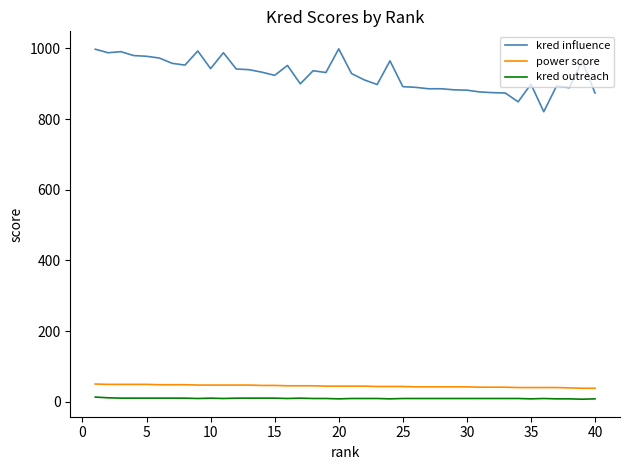

True or false: kred influence and kred outreach cross at least once.

False